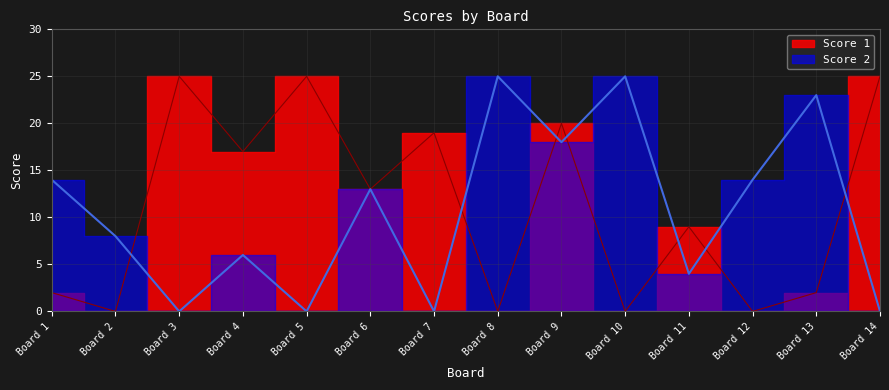

Count the number of categories in the chart.

14